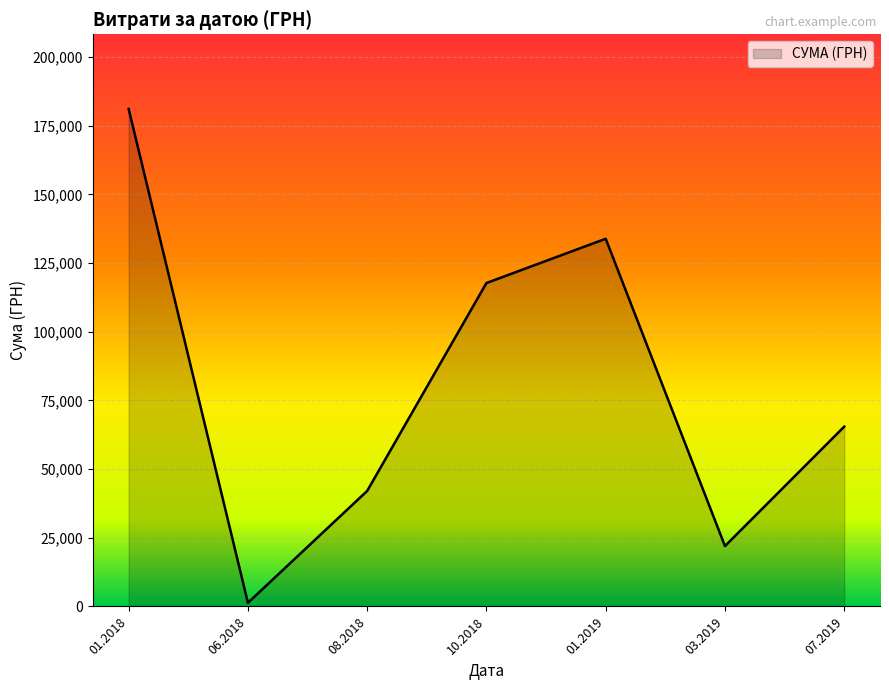

What is the change in value from 08.2018 to 01.2019?

+91785.0